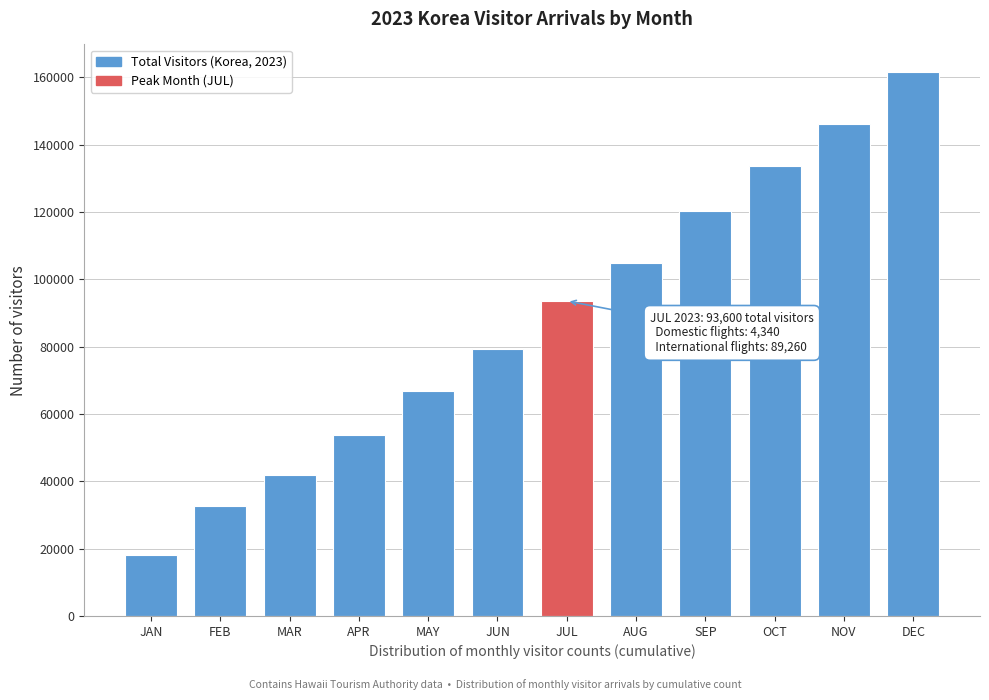

Reading right to left, what are all the values shown in this chart?

161706.2	146264.2	133662.7	120453.4	104987.8	93600.0	79450.3	66719.6	53783.1	41770.4	32765.3	18015.3